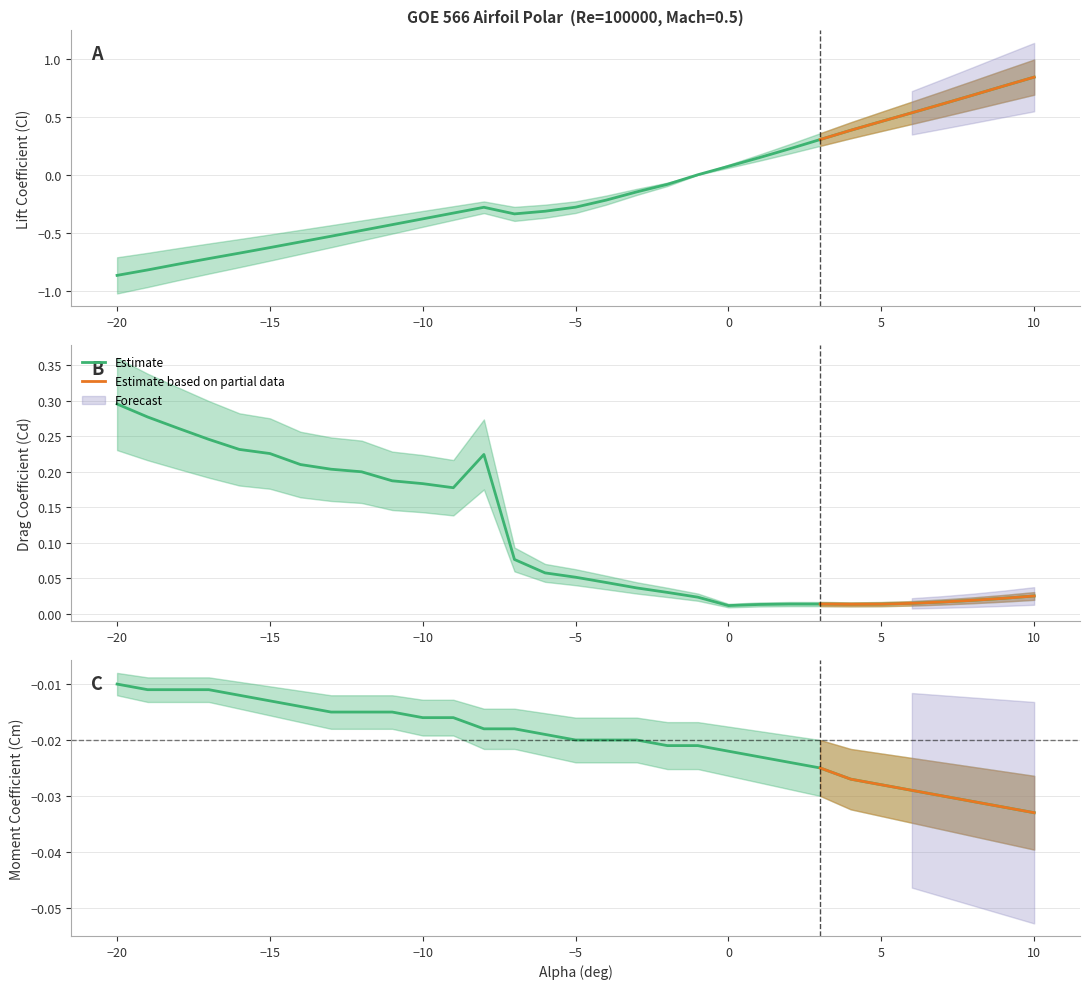

What is the difference between the maximum and minimum values in the Cd series?

0.3